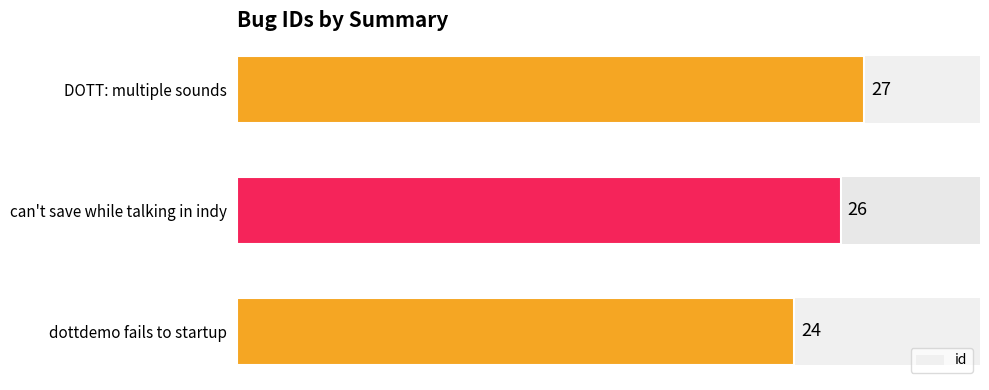

Does the chart contain any negative values?

No